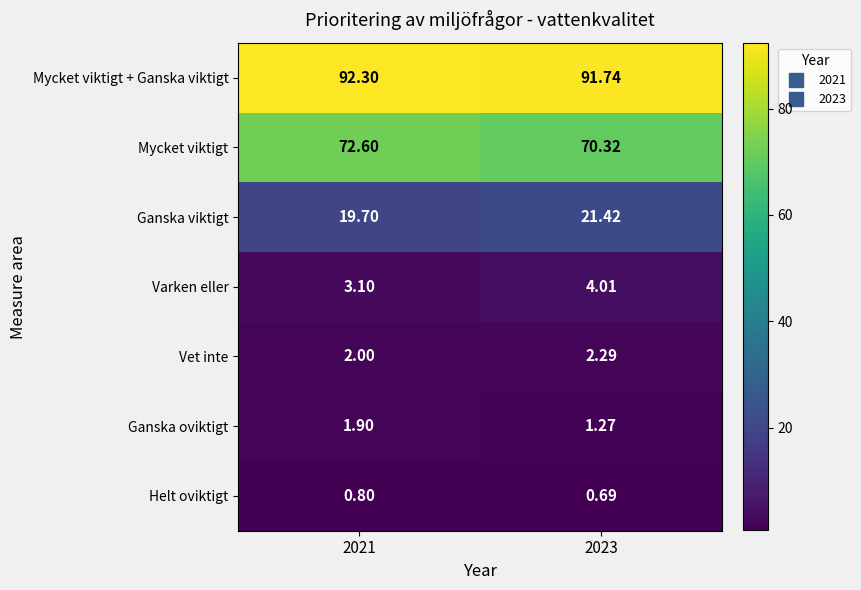

List the series in order of their peak value, highest first.

Mycket viktigt + Ganska viktigt, Mycket viktigt, Ganska viktigt, Varken eller, Vet inte, Ganska oviktigt, Helt oviktigt